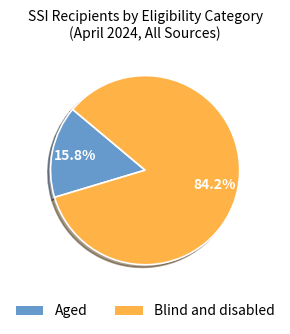

Do Blind and disabled and Aged together represent more than half of the pie?

Yes